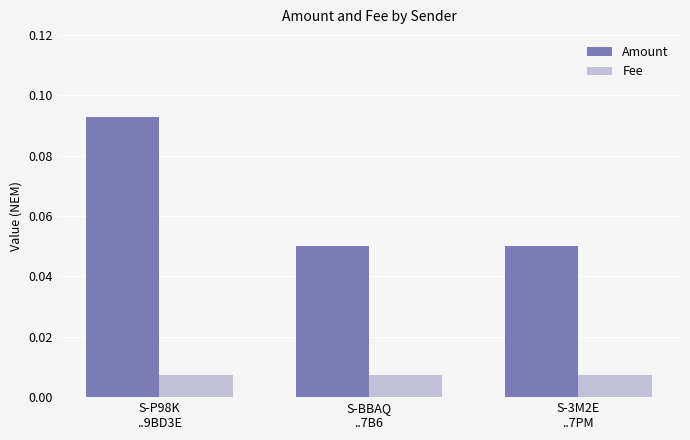

How many groups of bars are there?

3